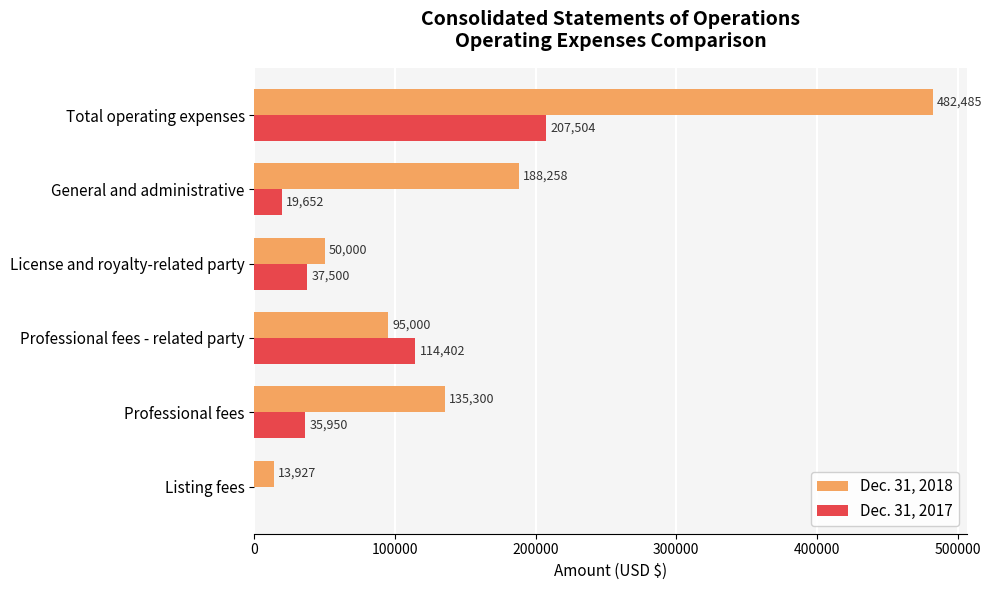

What is the highest value of the Dec. 31, 2018 series?

482485